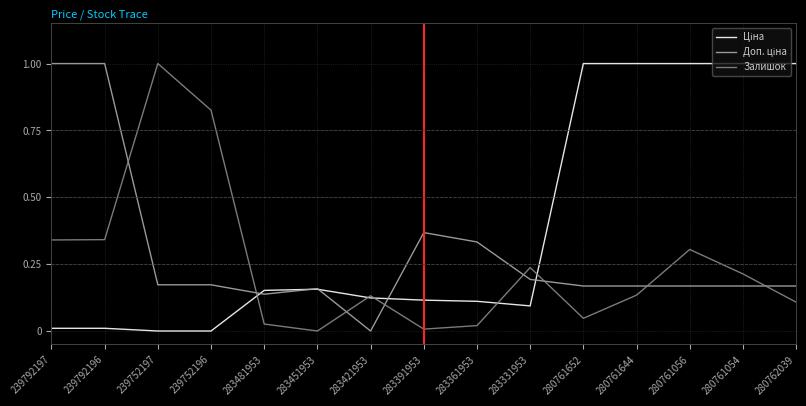

At how many categories does at least one series exceed 0?

15